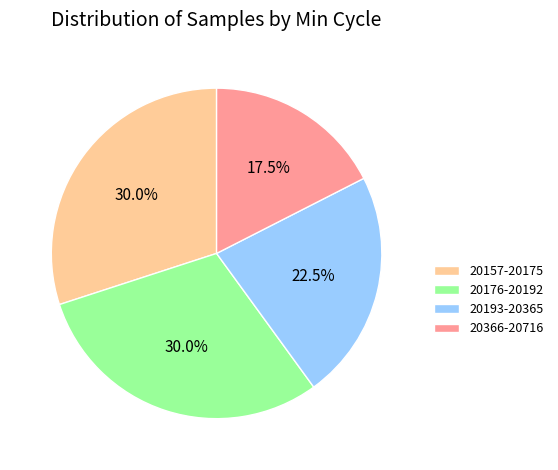

What portion of the pie excludes 20193-20365?

77.5%